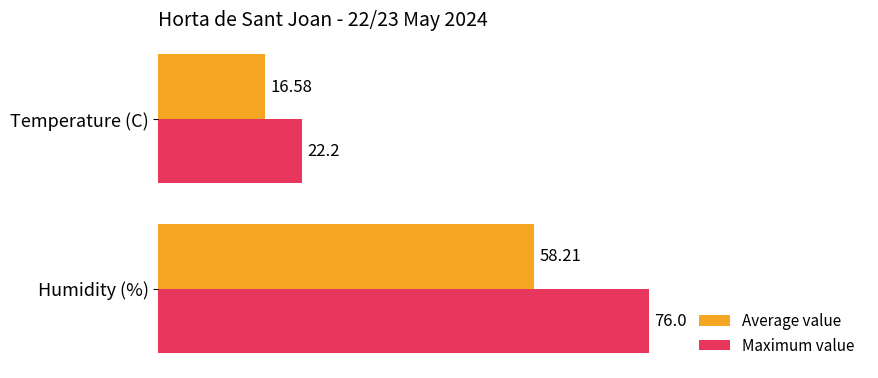

What is the sum of all Average value values?

74.8